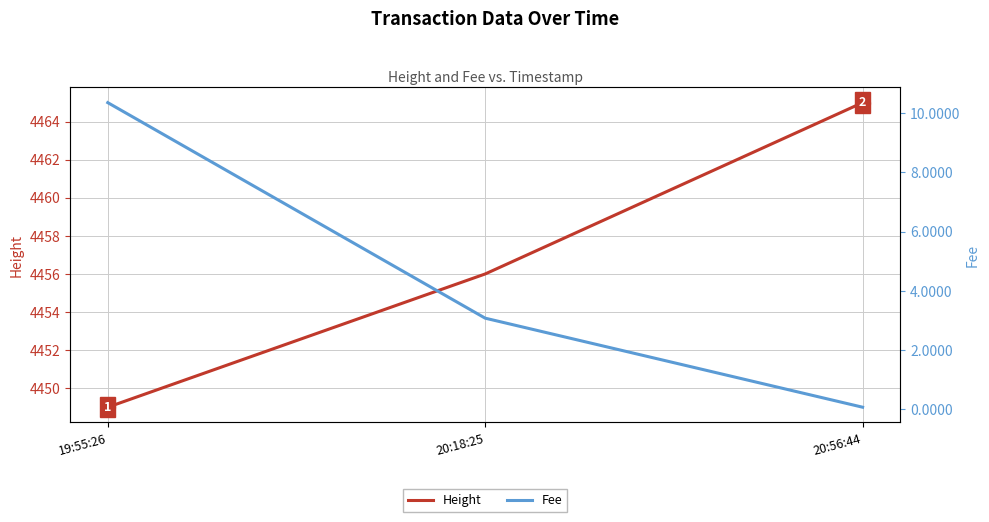

Which series has the widest spread of values?

Height